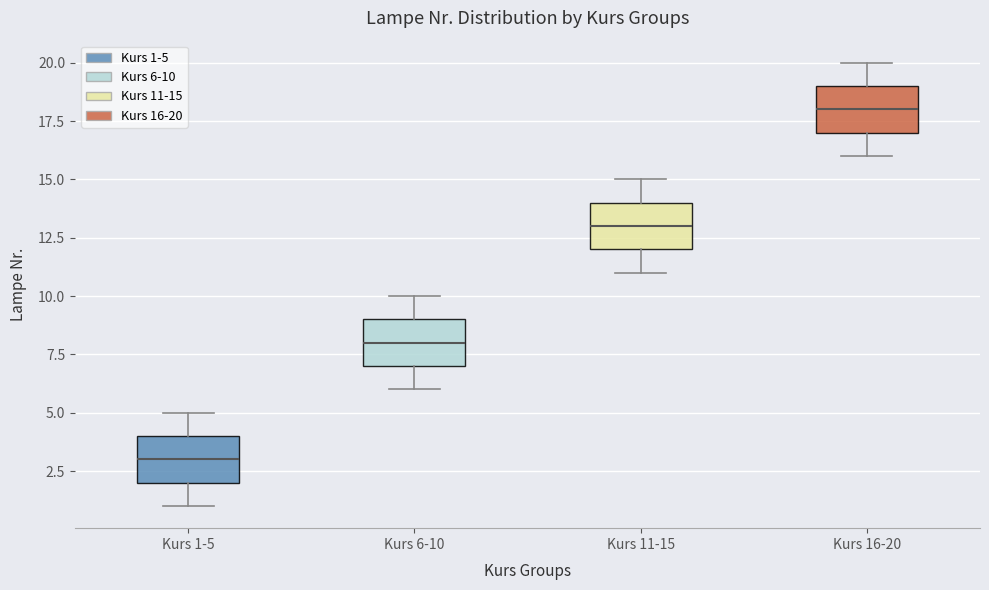

Where does the median line of the box for Kurs 6-10 sit on the y-axis? The values are not printed on the chart, so give them approximately, as read against the axis.

8